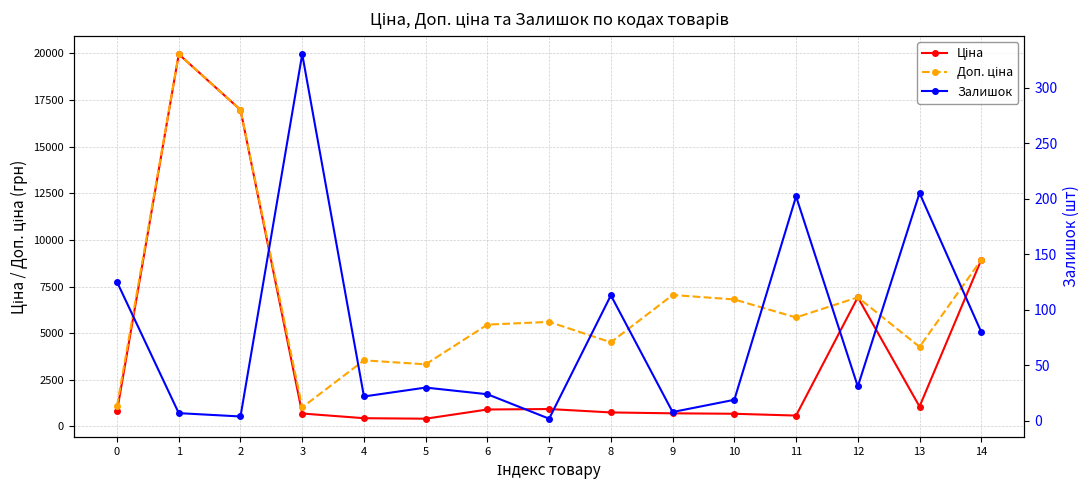

Which series has the widest spread of values?

Ціна